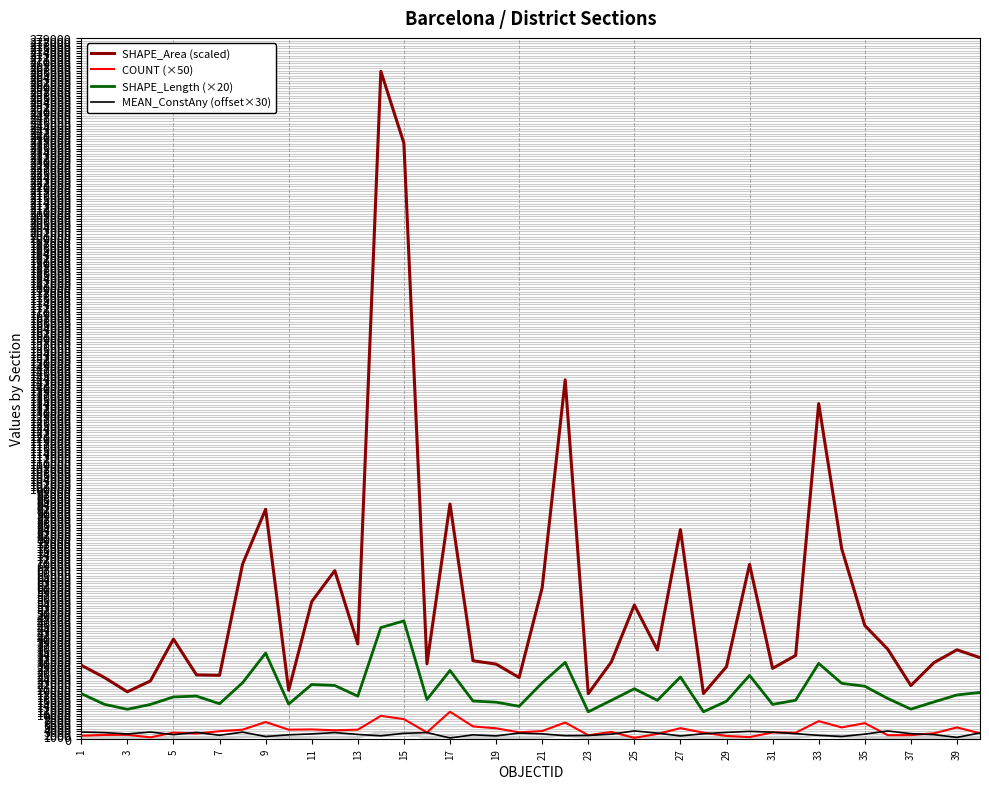

Count the number of data series in this chart.

4